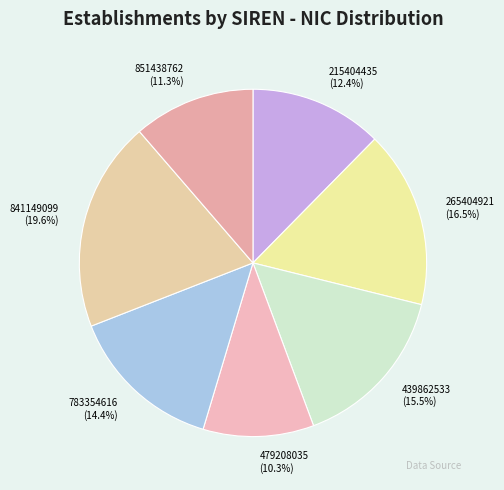

To the nearest percent, what is the difference between the 439862533 and 851438762 slice percentages?

4%